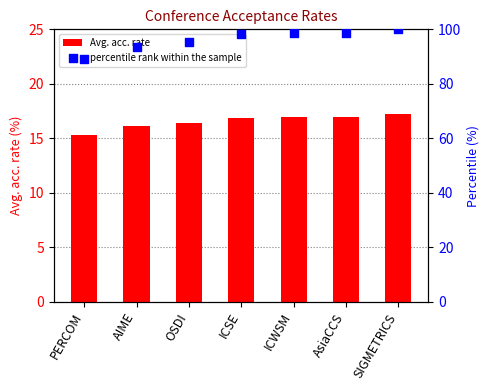

Which series reaches the minimum Y coordinate?

Avg. acc. rate